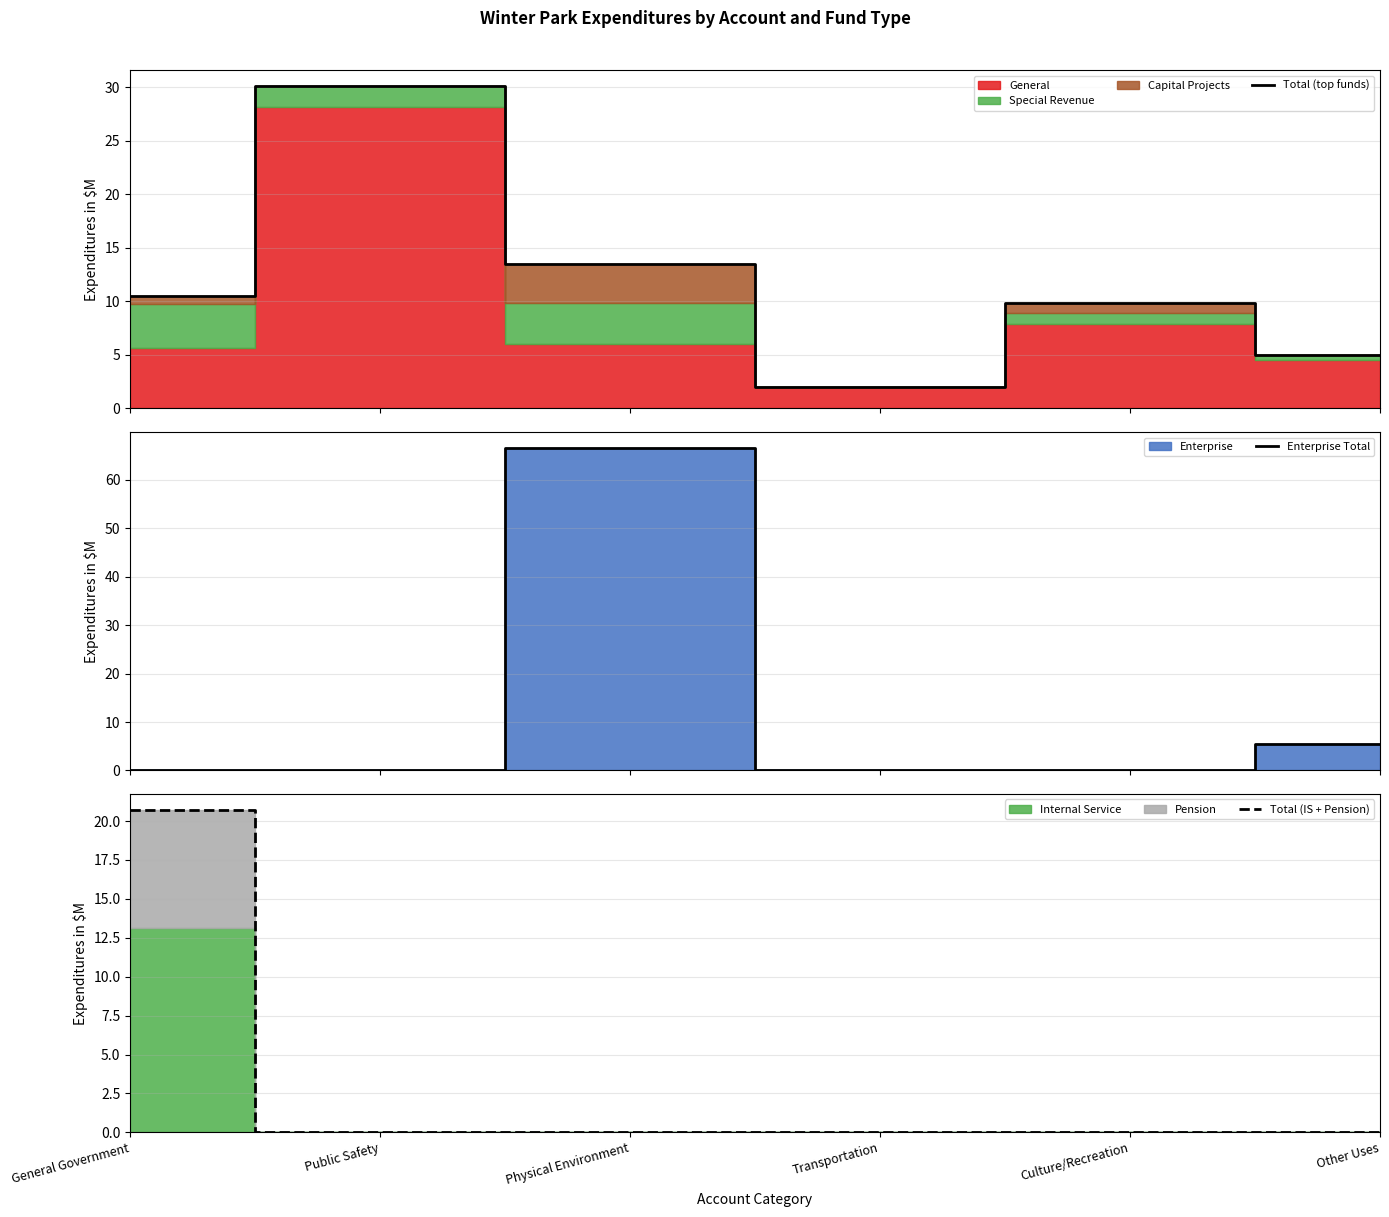

How many times do Total (IS + Pension) and Total (top funds) cross each other?

1